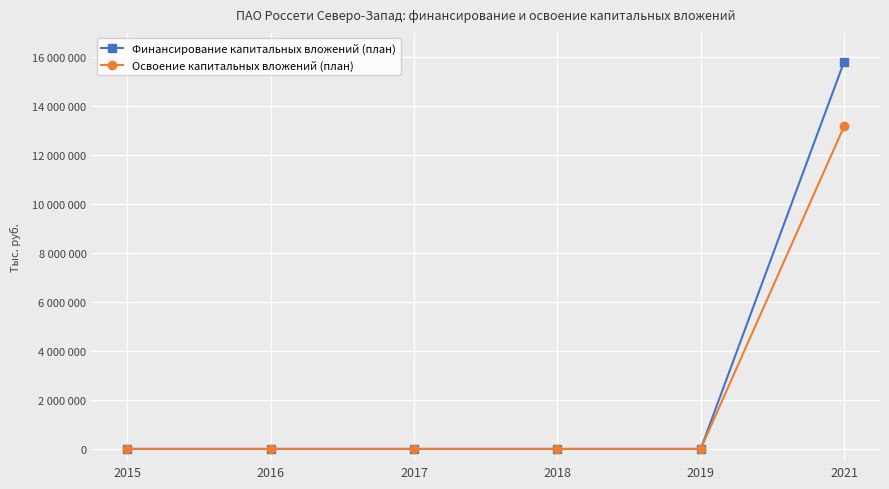

Which series changed the most between 2015 and 2019?

Финансирование капитальных вложений (план)